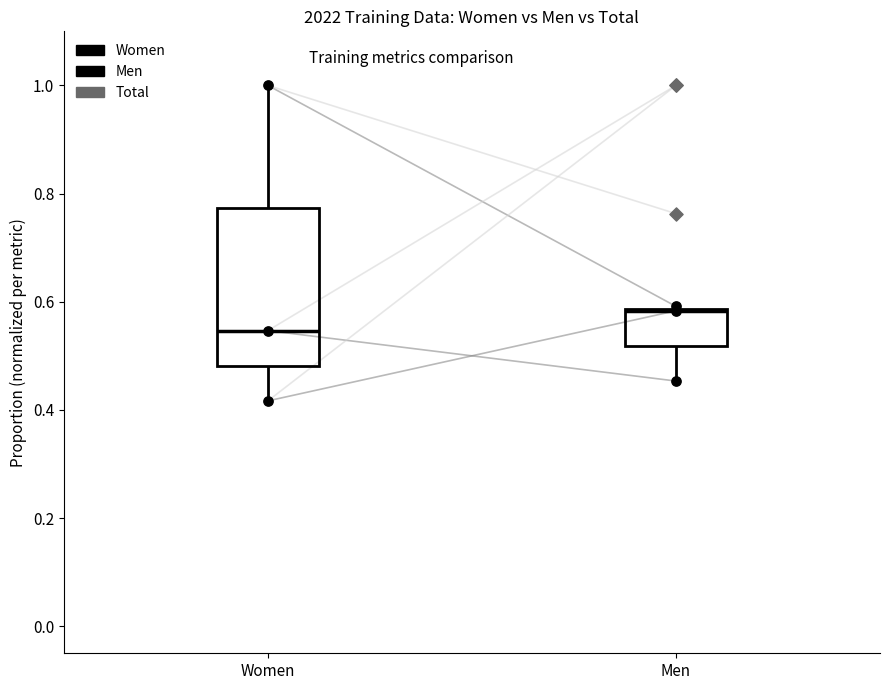

Which series has the largest Y range (max minus min)?

Women